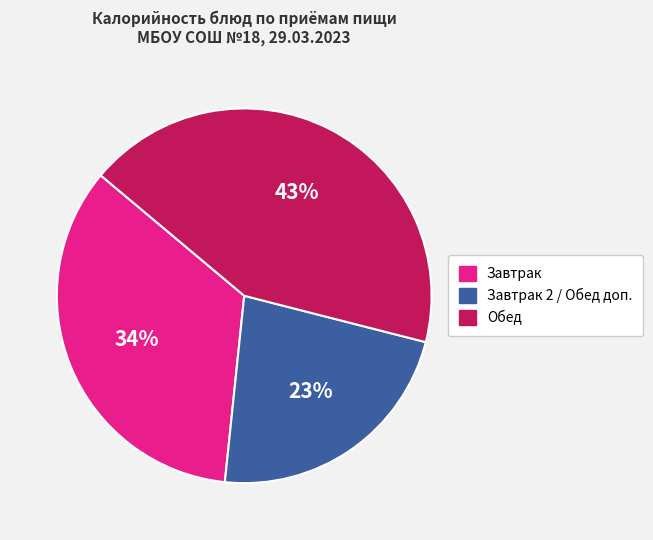

Is there any slice that represents more than half of the pie?

No